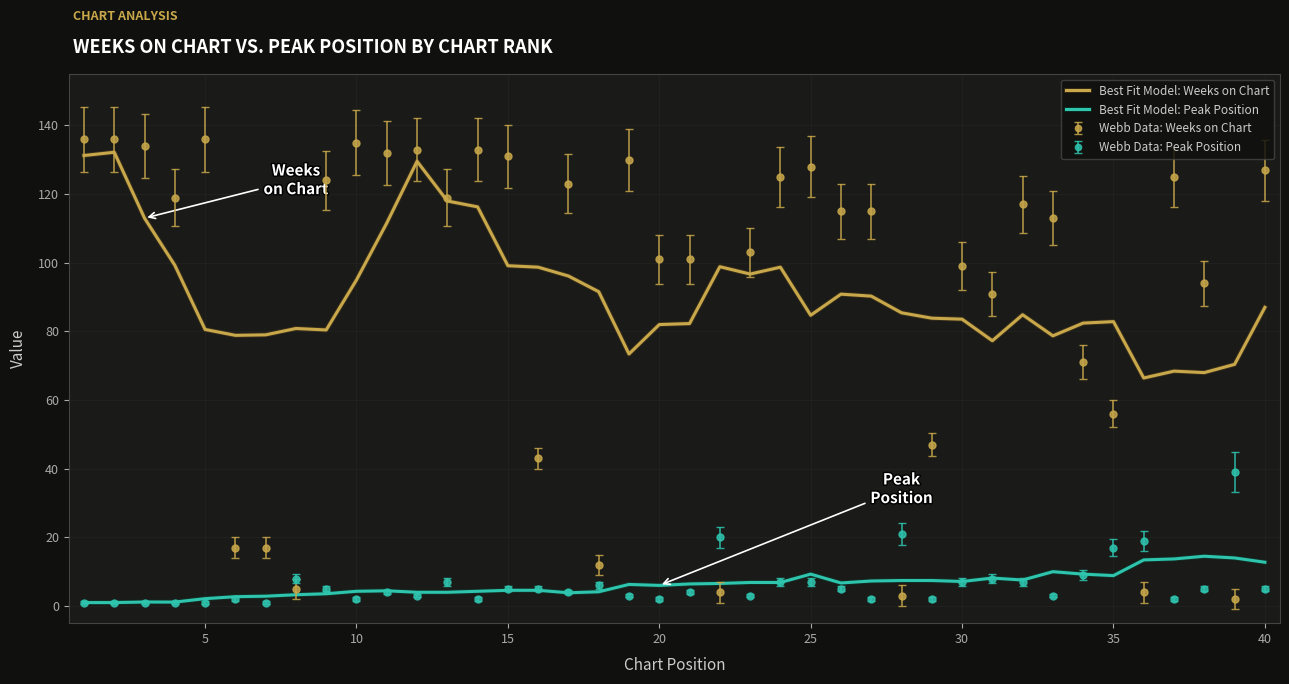

True or false: Best Fit Model: Weeks on Chart has more than 2 interior local peaks.

True